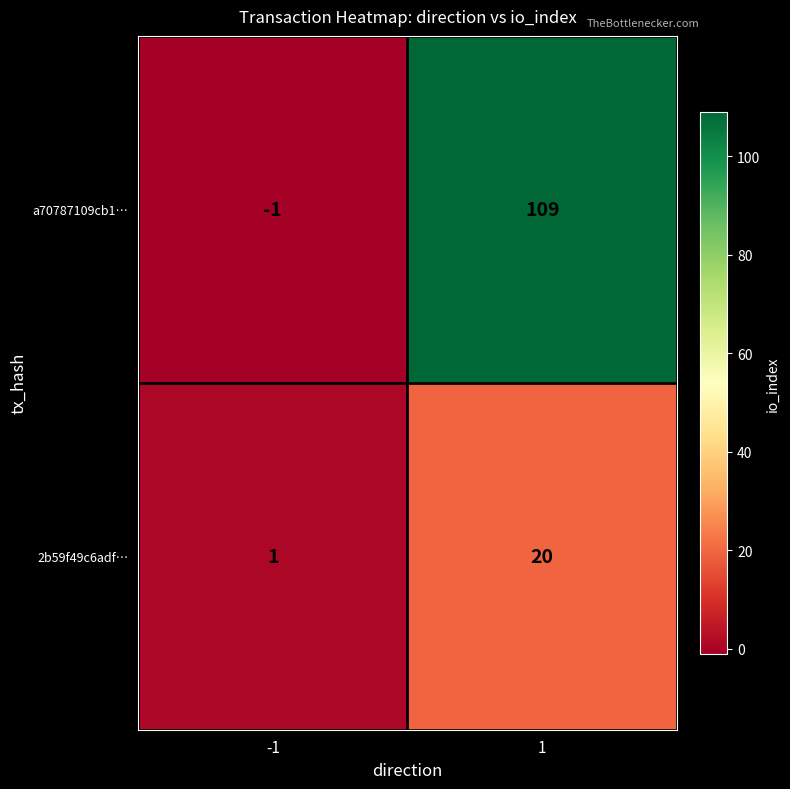

Reading left to right, list all the values displayed in this chart.

a70787109cb1…: -1=-1	1=109
2b59f49c6adf…: -1=1	1=20